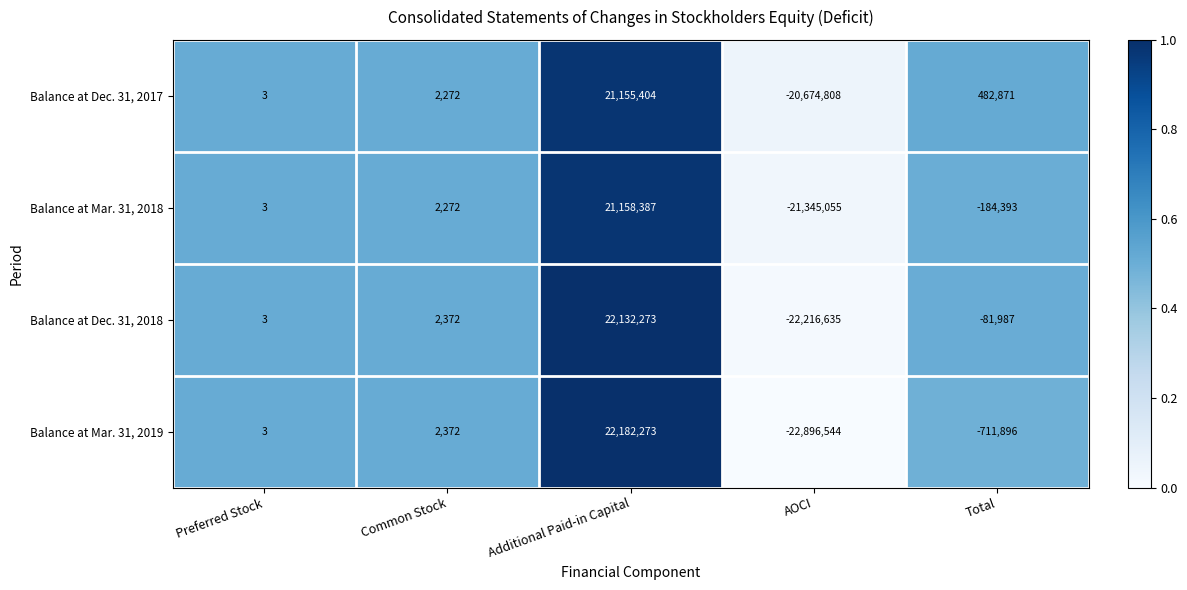

What is the sum of all Balance at Dec. 31, 2017 values?

965742